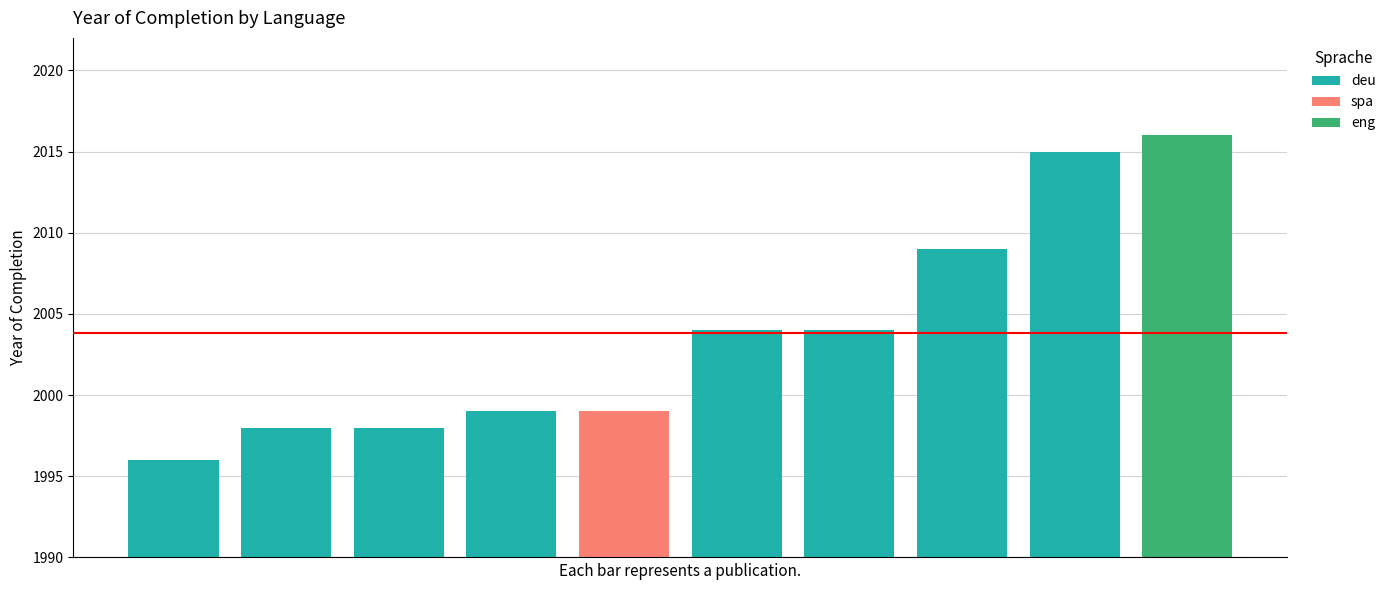

Which has a higher value, 0 or 1?

1